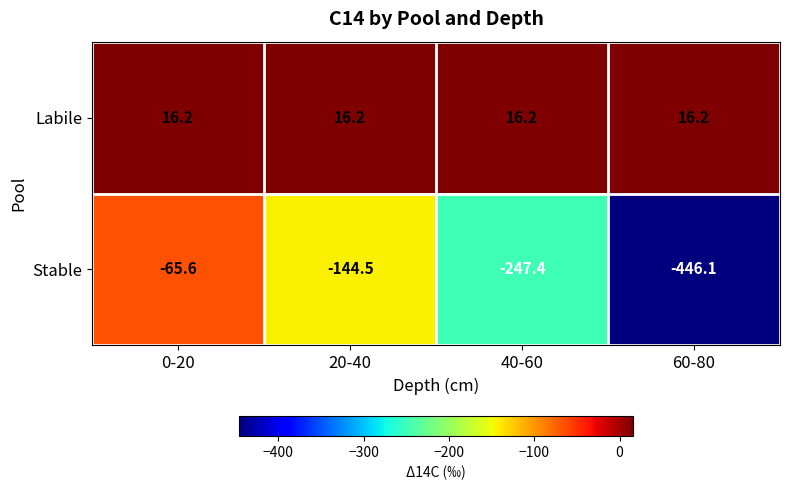

Reading right to left, transcribe all the data shown in this chart.

Labile: 16.2	16.2	16.2	16.2
Stable: -446.1	-247.4	-144.5	-65.6